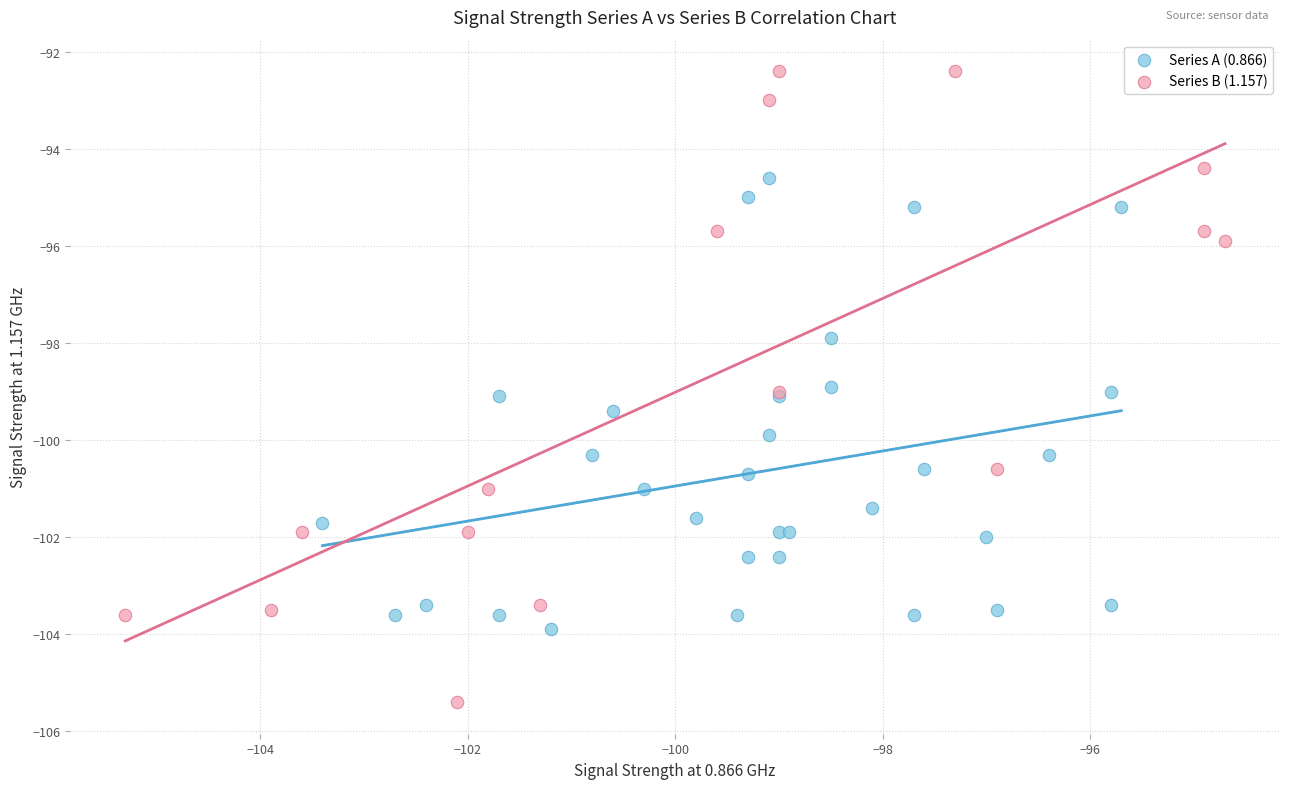

Which series contains the highest Y value?

Series B (1.157)